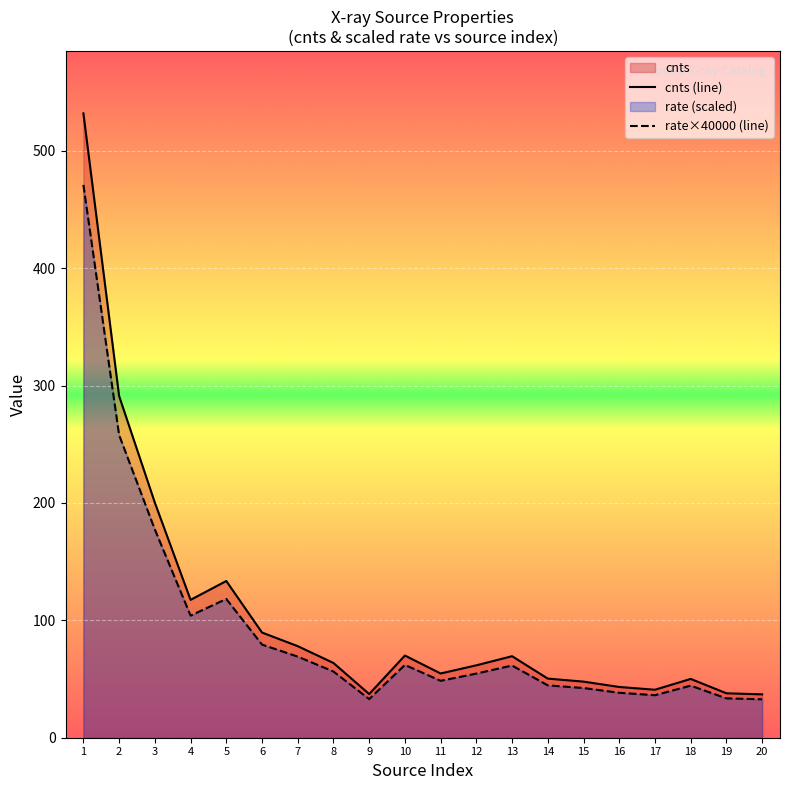

Does the chart display data point markers on the line(s)?

No